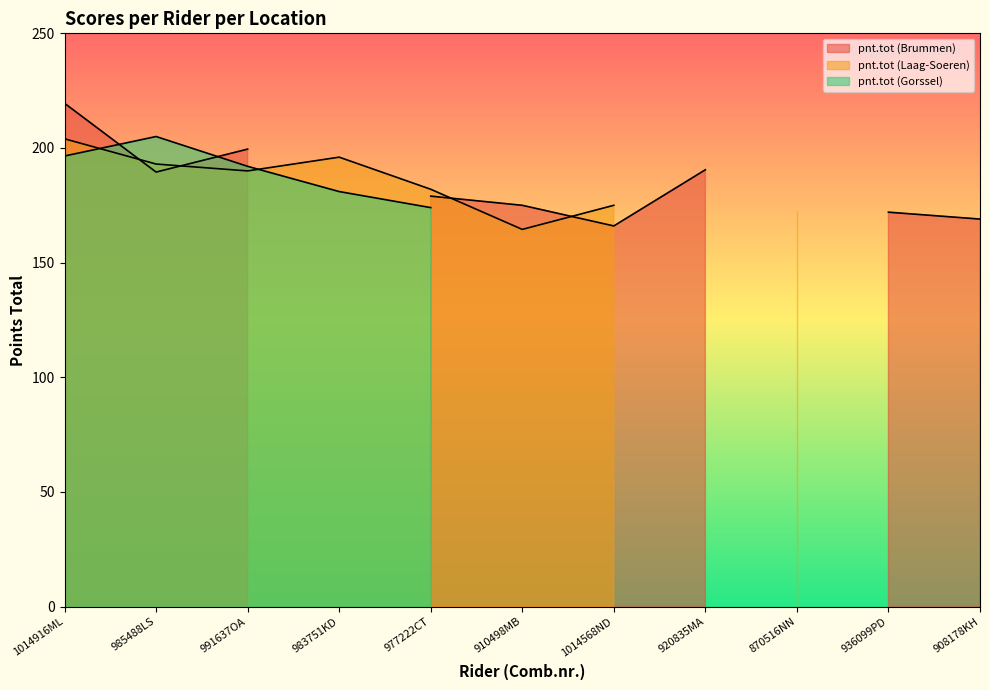

At which label is pnt.tot (Brummen) closest to 109?

1014568ND